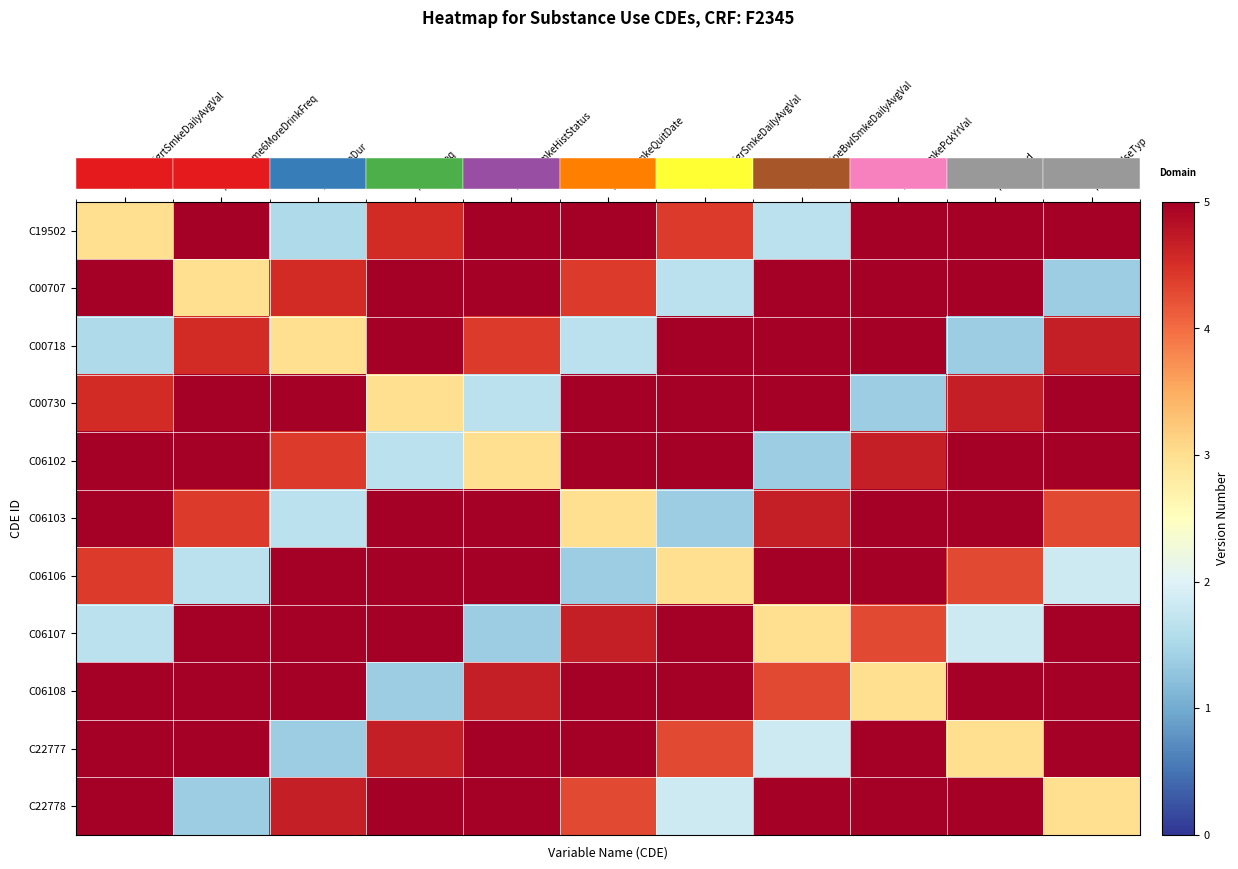

At which category does the chart reach its peak across all series?

IllctDrgInd